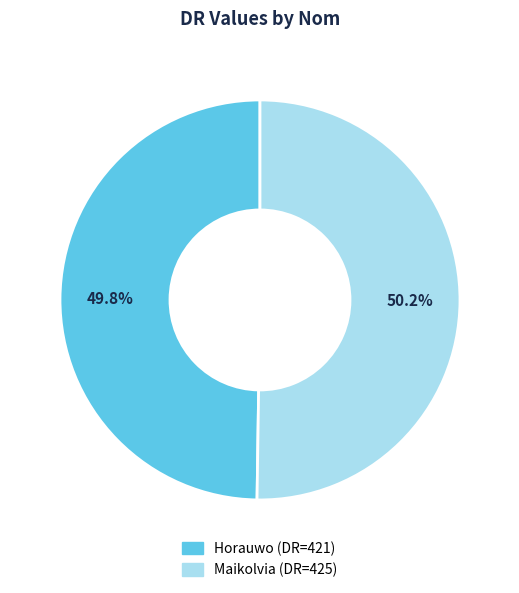

What percentage is the Maikolvia slice, to the nearest percent?

50%